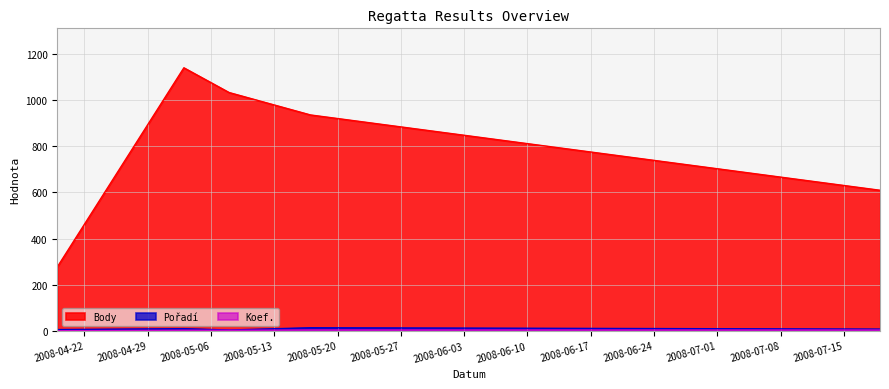

Between 2008-05-17 and 2008-07-19, which series saw the biggest shift?

Body